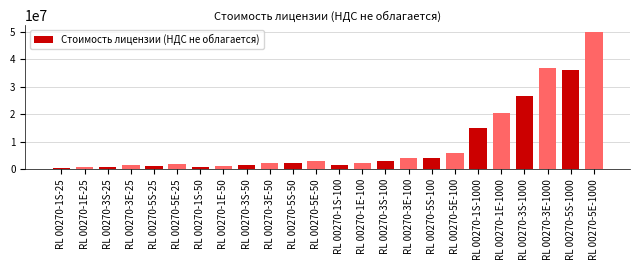

How many values are below 2389500?

12